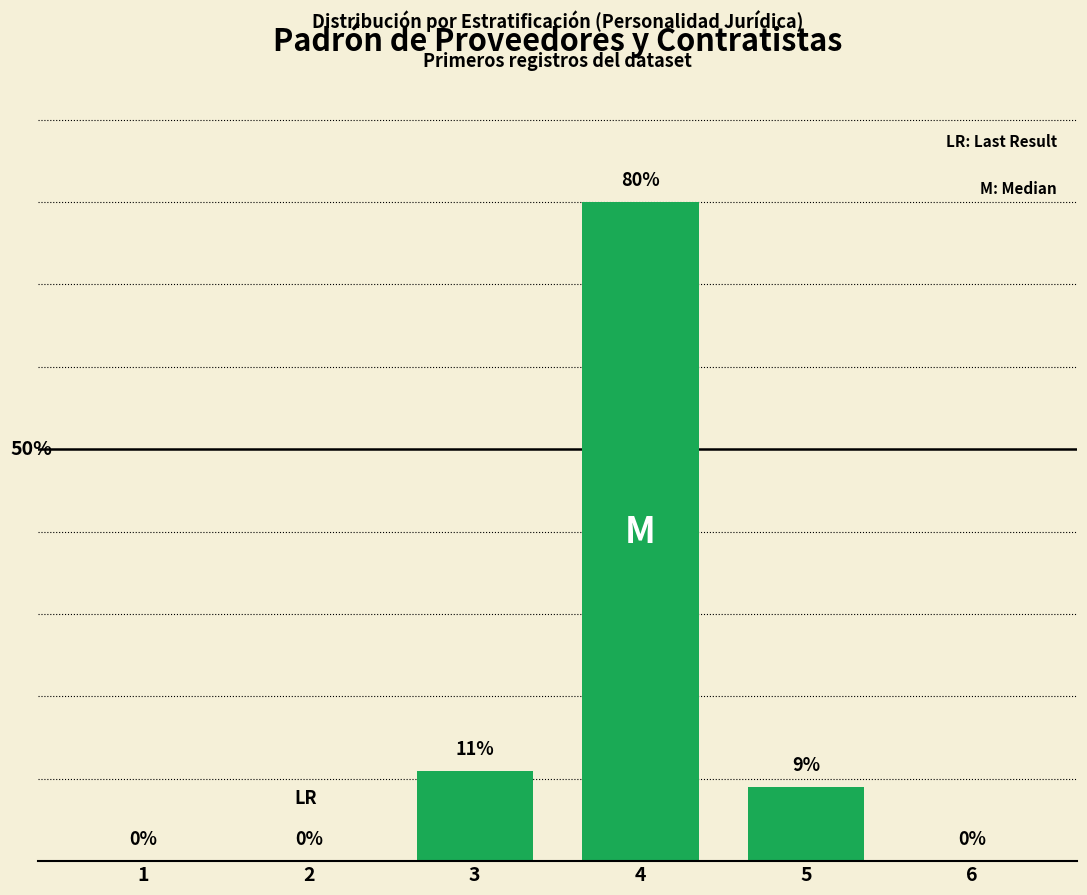

Are the bars grouped side by side (vs. stacked)?

No